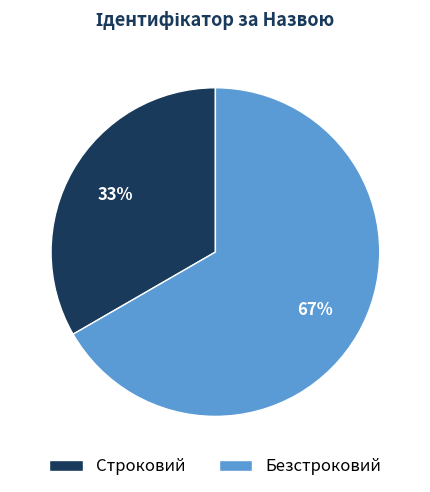

Rank the categories by value from highest to lowest.

Безстроковий, Строковий